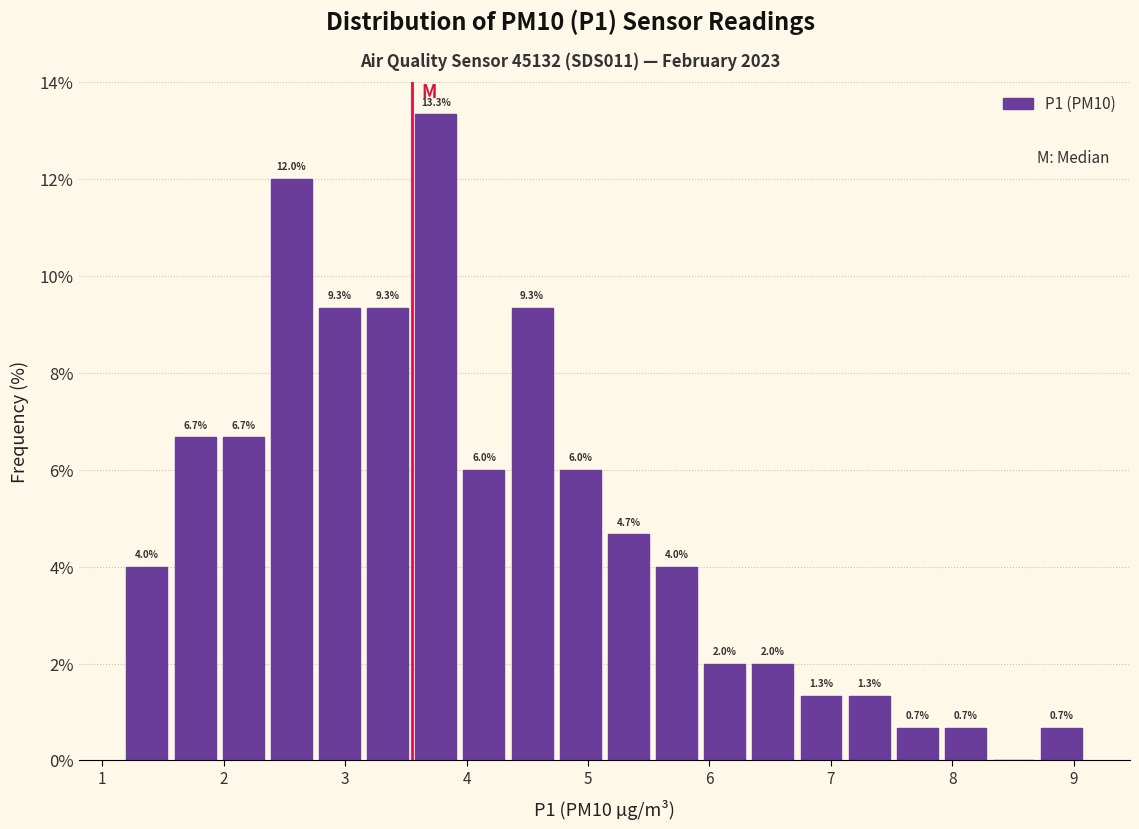

Read against the x-axis, roughly where is the centre of the tallest bar?

3.7